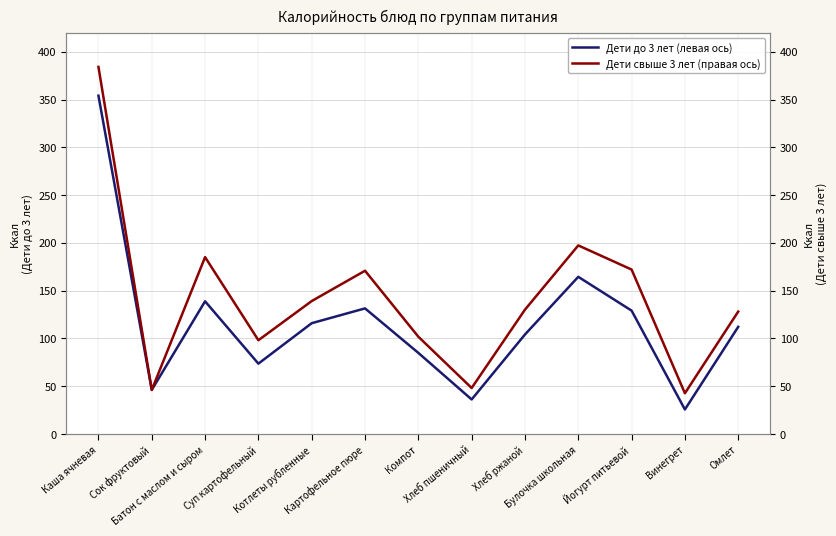

In Дети свыше 3 лет (правая ось), how many points are lower than both neighbors (excluding endpoints)?

4